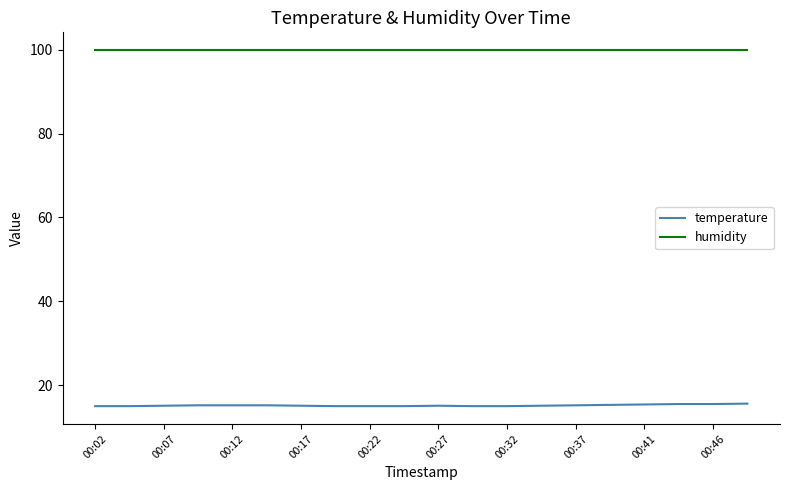

What is the greatest value displayed?

99.9